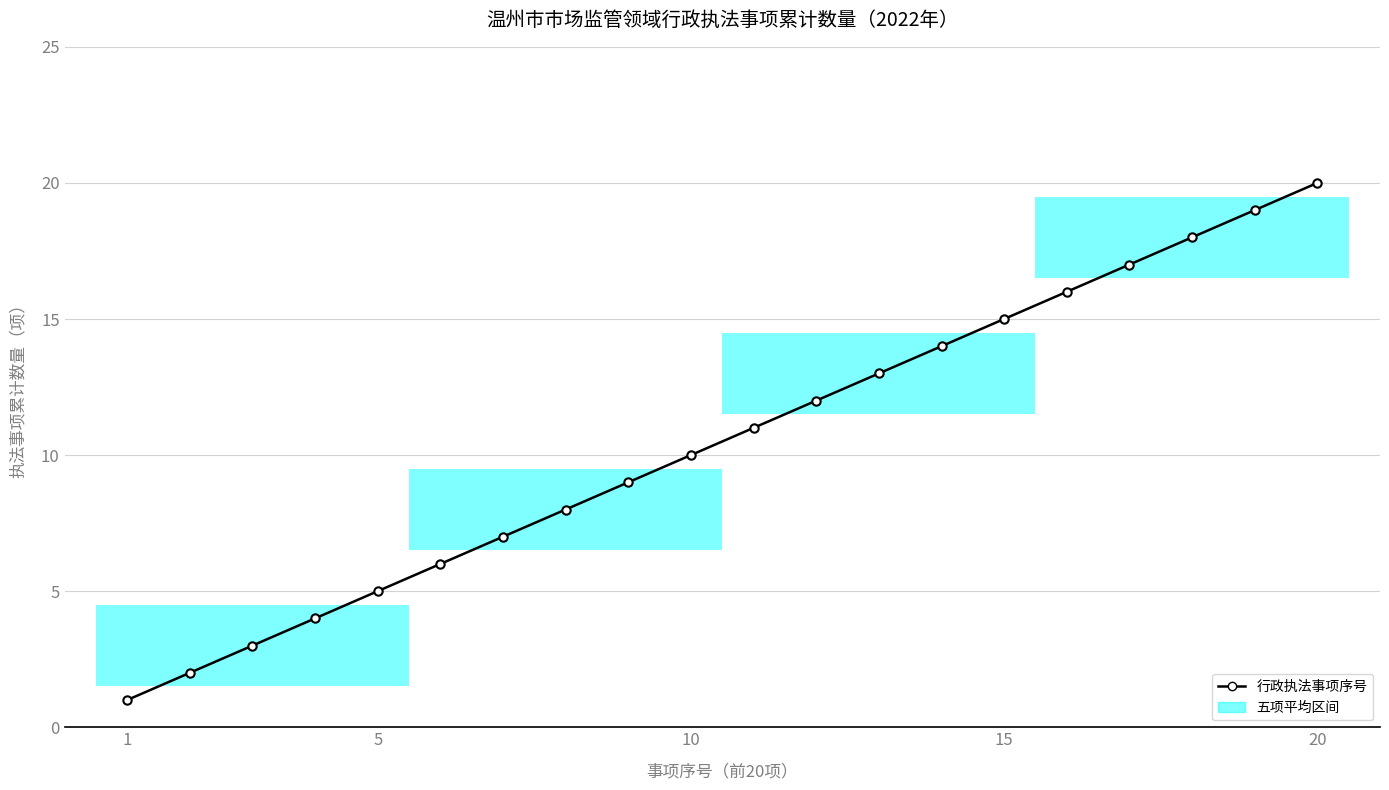

True or false: the data has more than 2 interior local peaks.

False